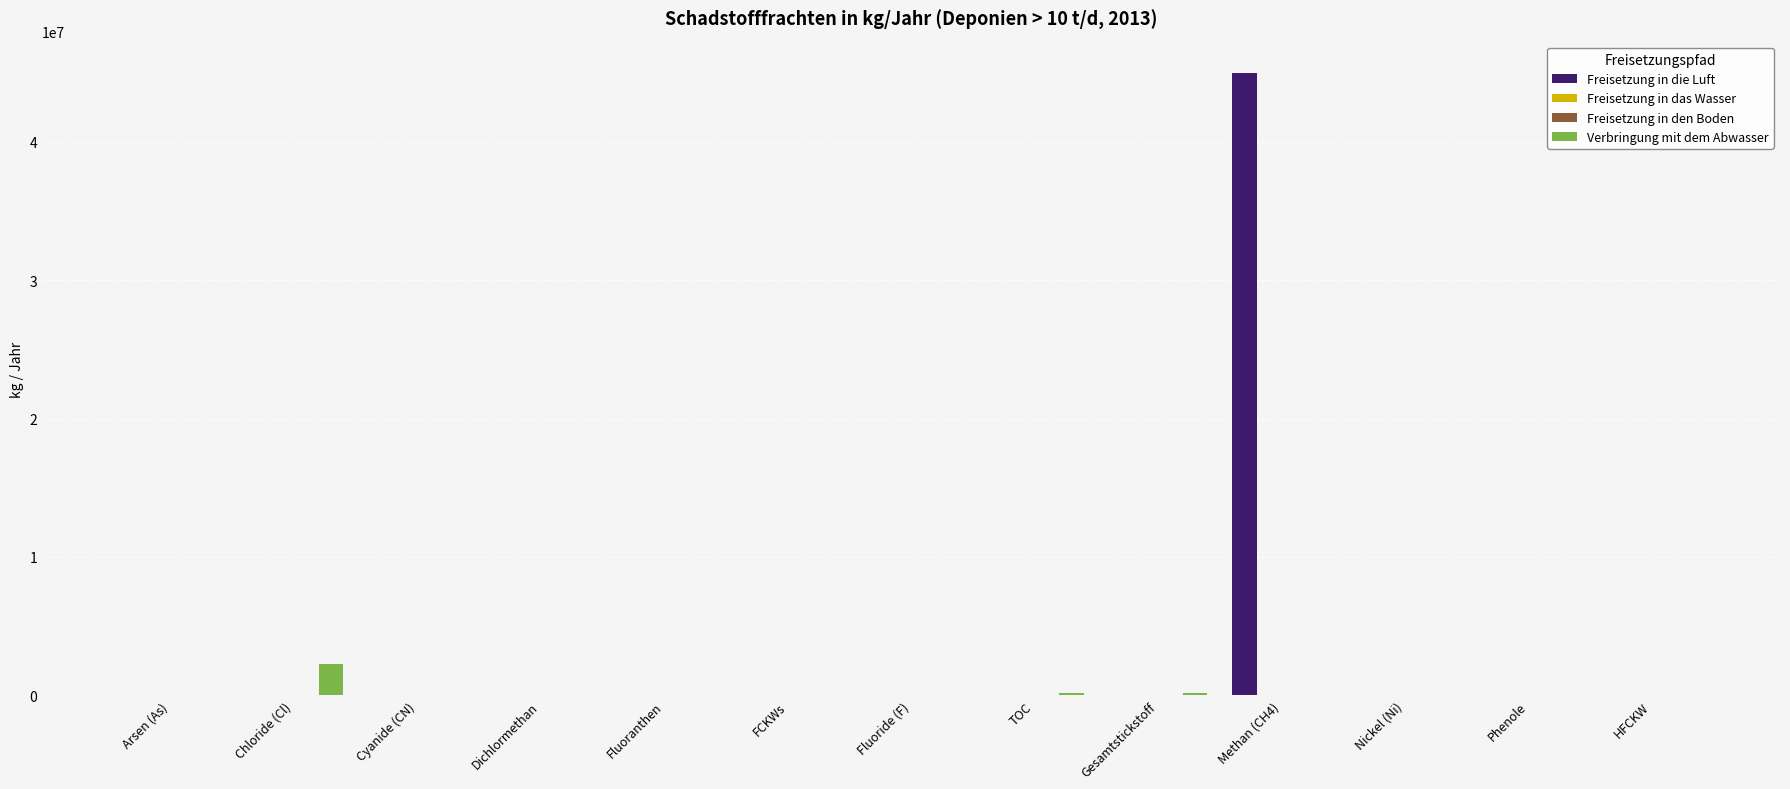

What is the average value of the Freisetzung in die Luft series?

3460926